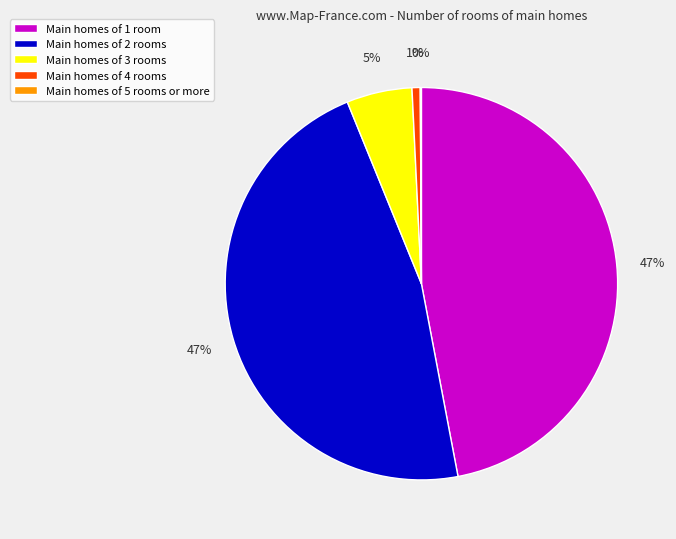

Does Main homes of 3 rooms represent more than half of the total?

No